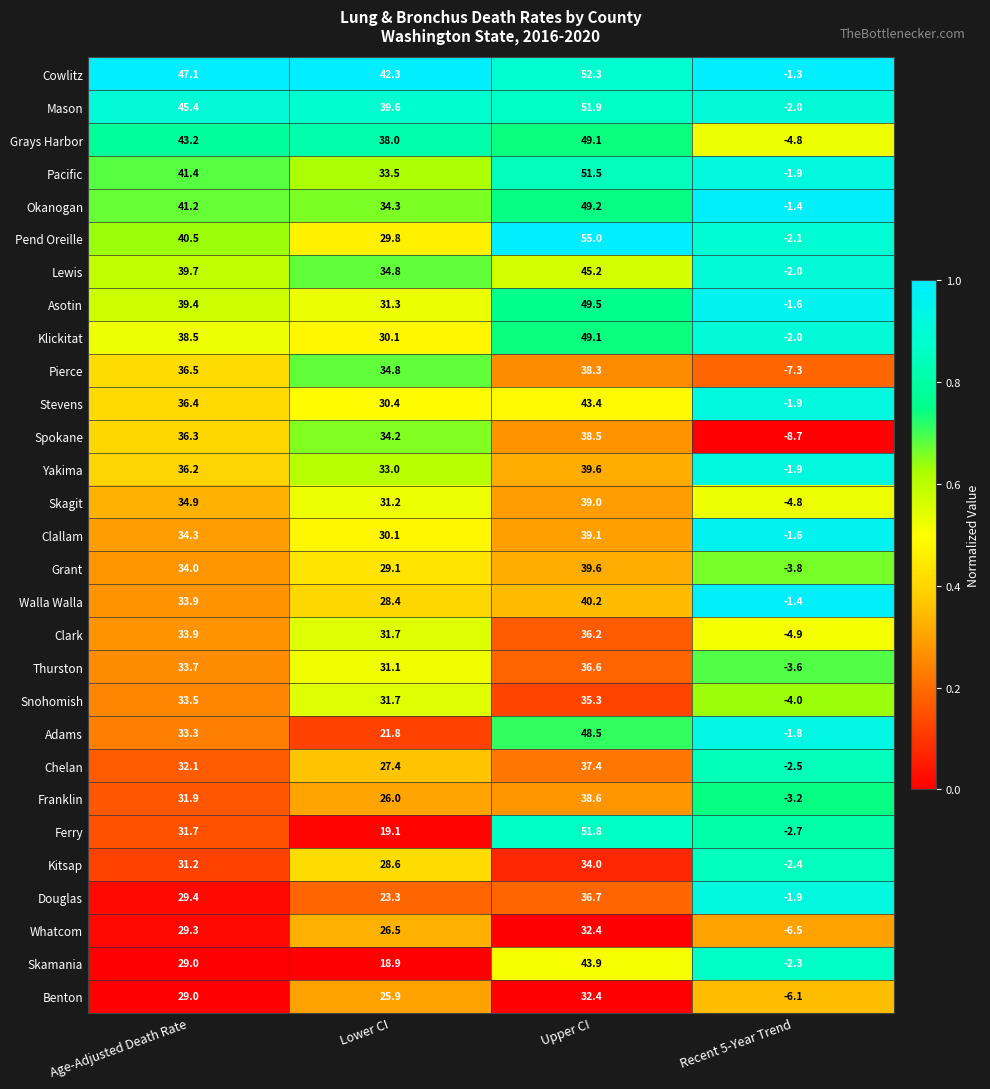

Which category has the highest value across all series?

Upper CI